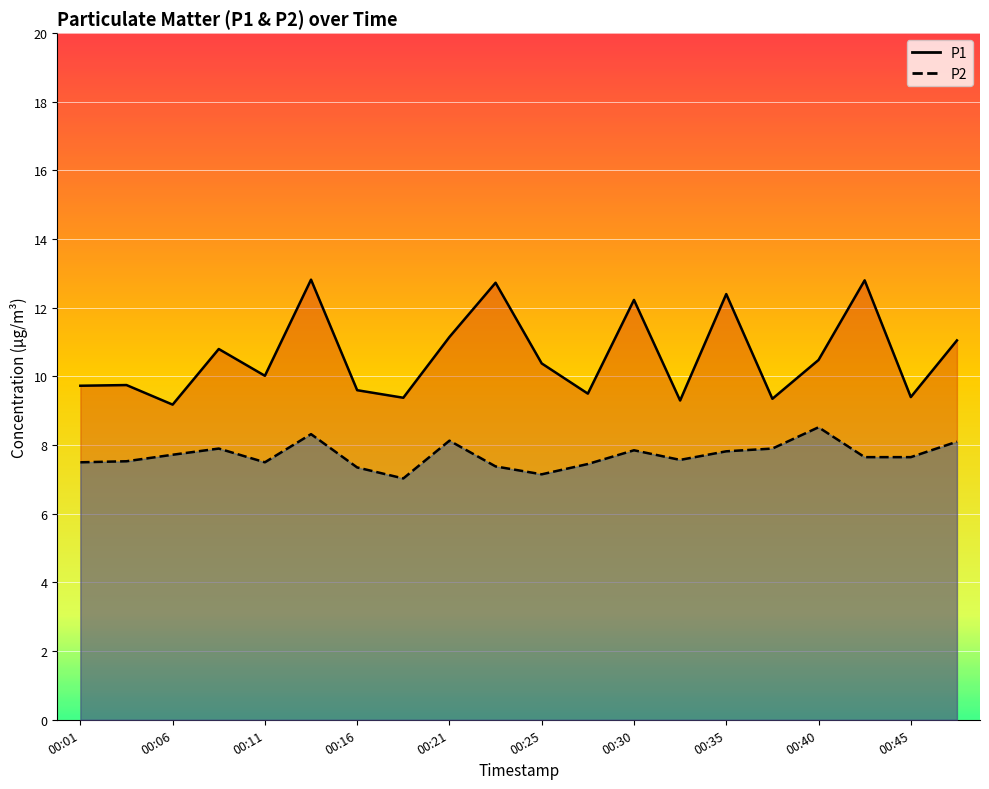

Where is the first local maximum for P2?

00:08